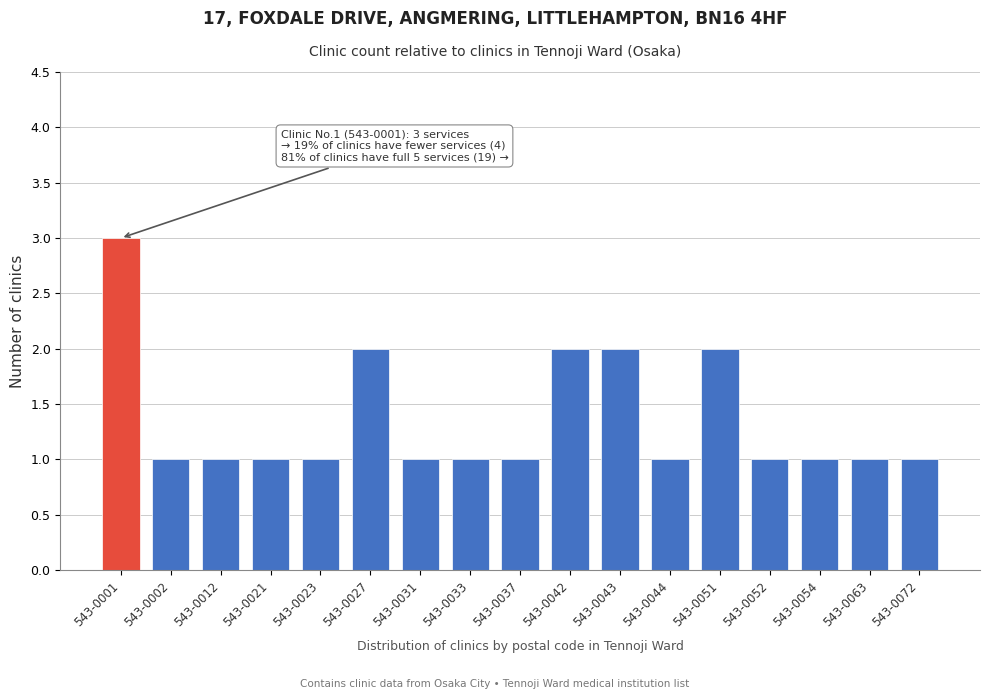

Reading left to right, what are all the values shown in this chart?

543-0001=3	543-0002=1	543-0012=1	543-0021=1	543-0023=1	543-0027=2	543-0031=1	543-0033=1	543-0037=1	543-0042=2	543-0043=2	543-0044=1	543-0051=2	543-0052=1	543-0054=1	543-0063=1	543-0072=1